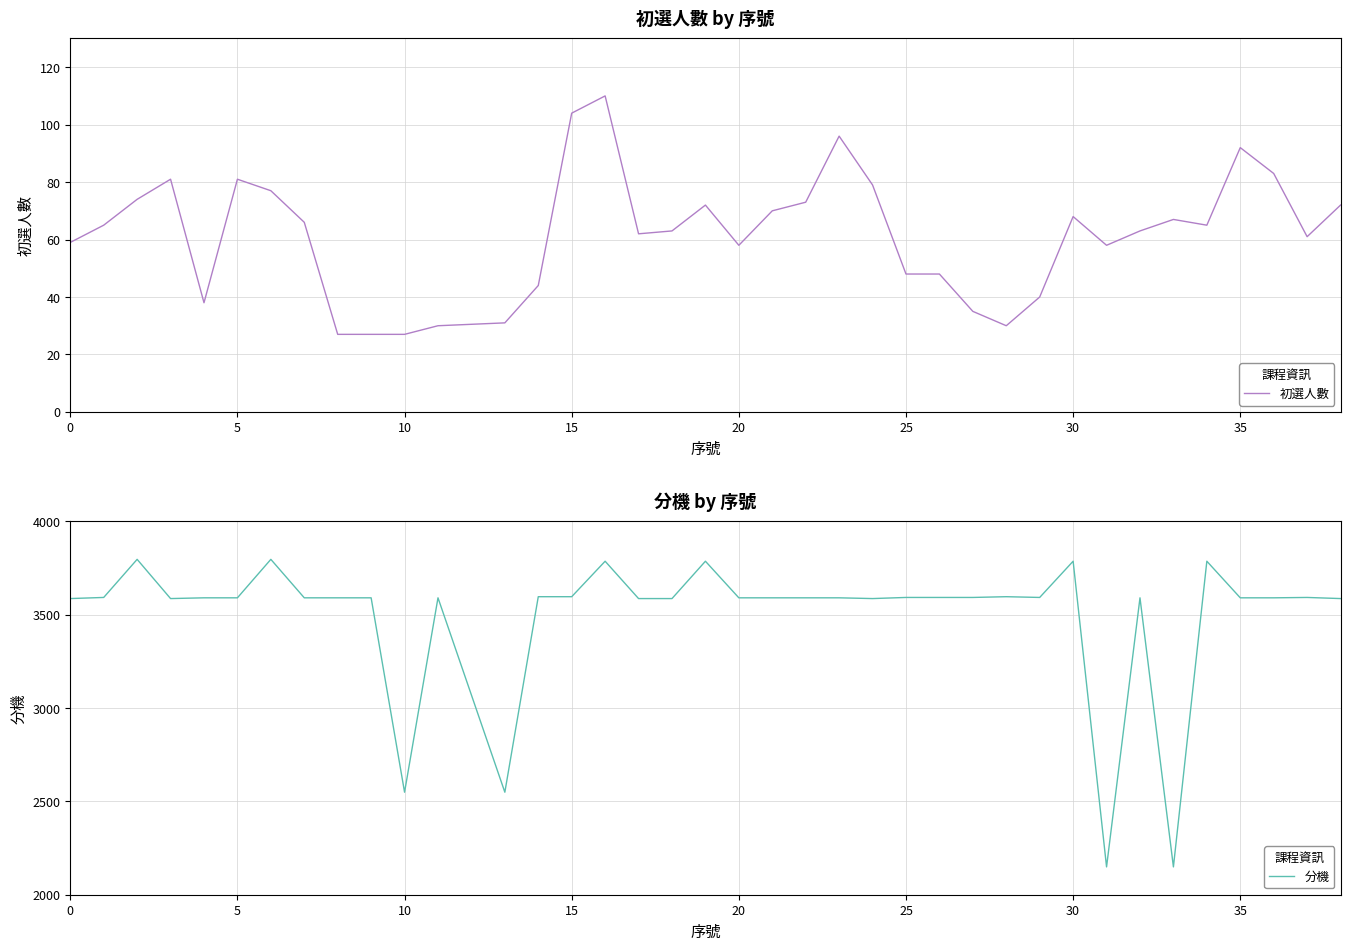

How many values in the 初選人數 series are below 65?

19